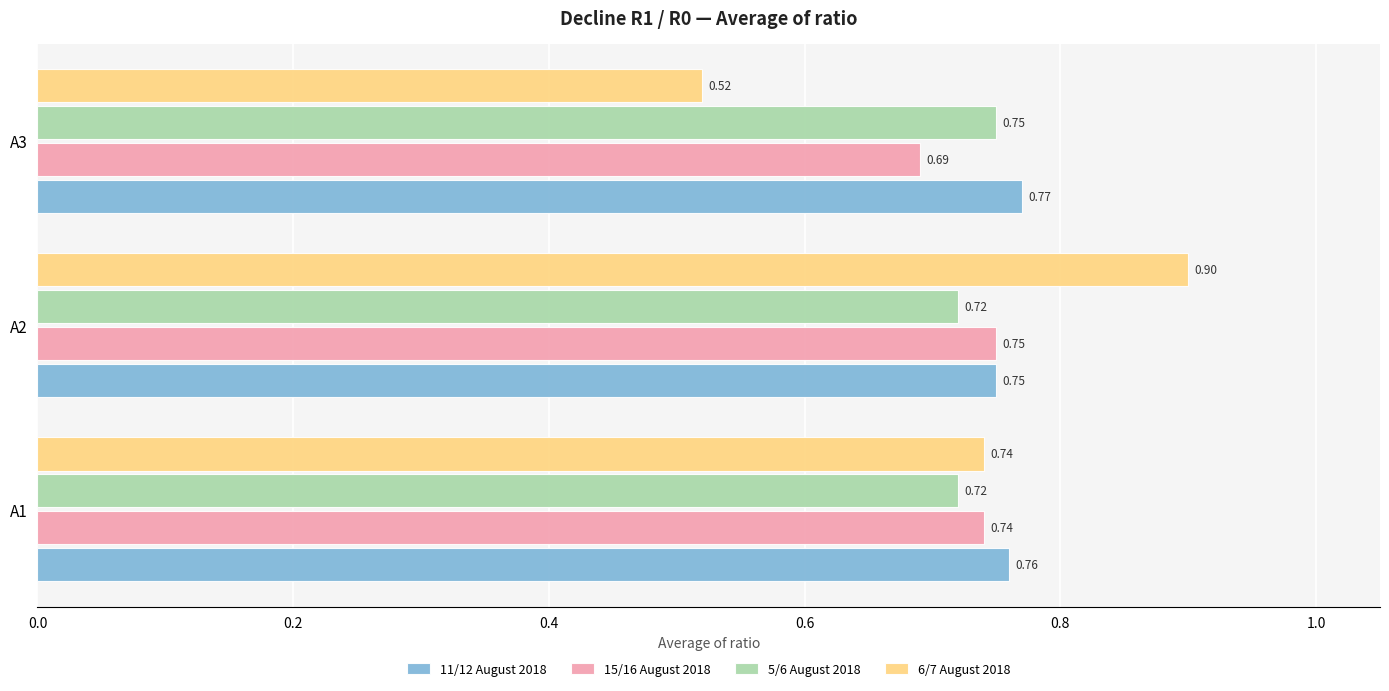

What is the sum of all 15/16 August 2018 values?

2.2